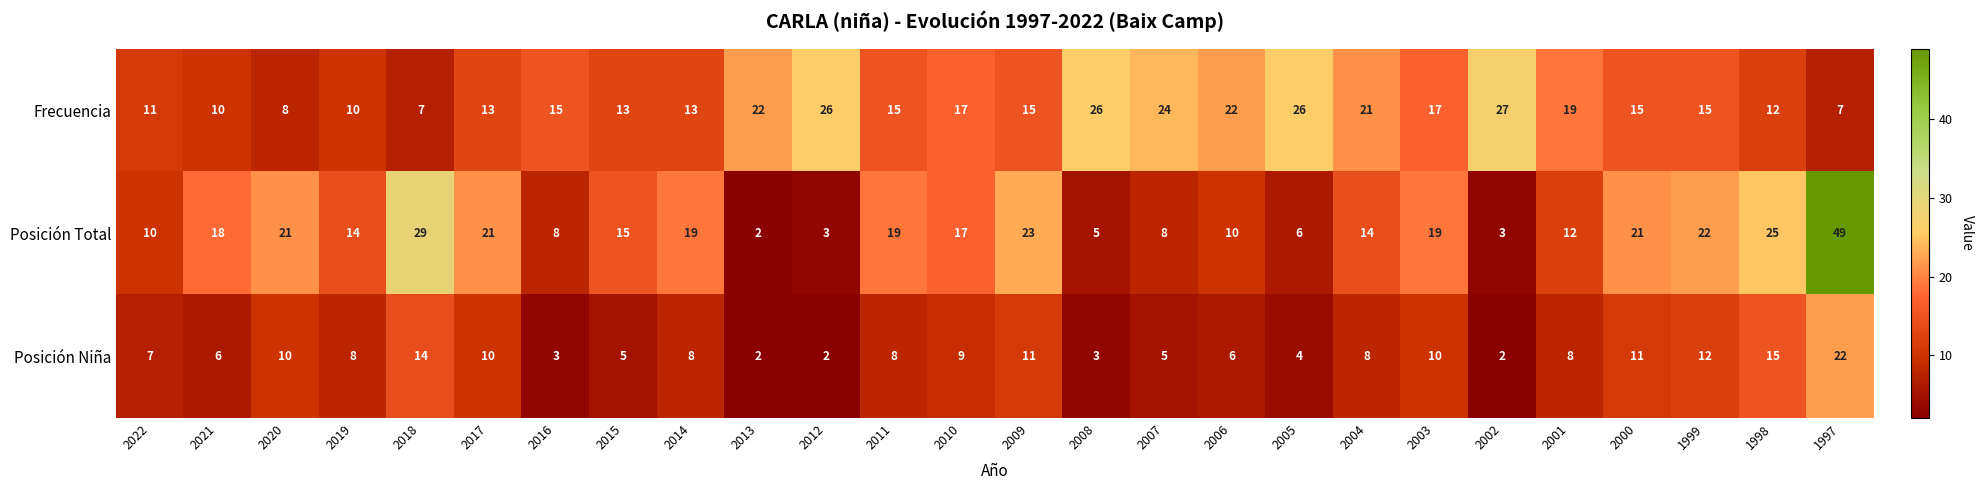

Count the number of data series in this chart.

3